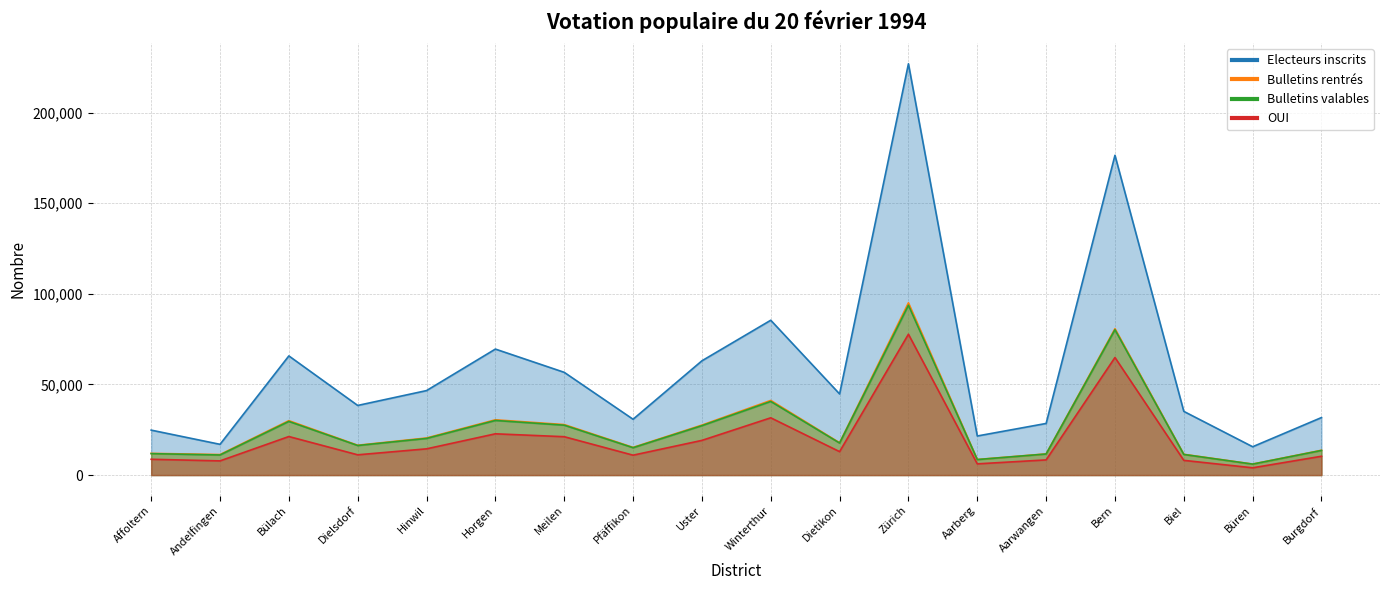

What is the greatest value displayed?

226877